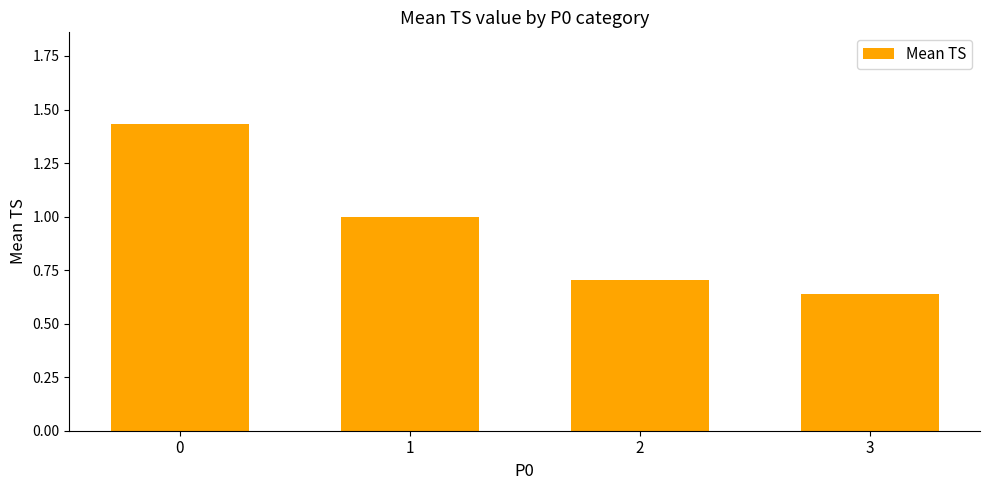

Which category has the lowest value across all series?

3